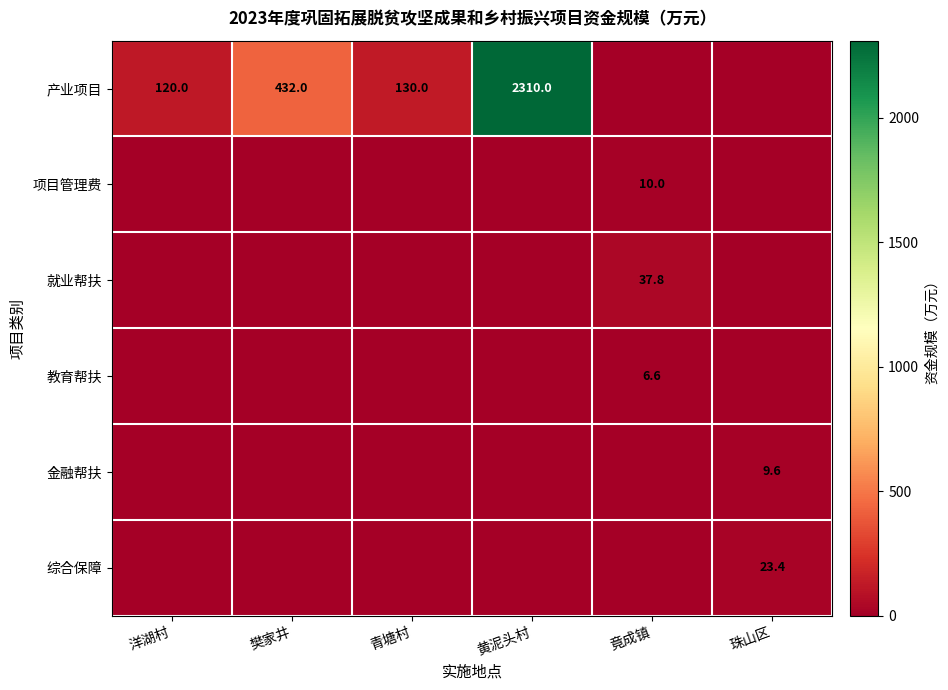

True or false: 教育帮扶 has a value of 2.2 at 竟成镇.

False